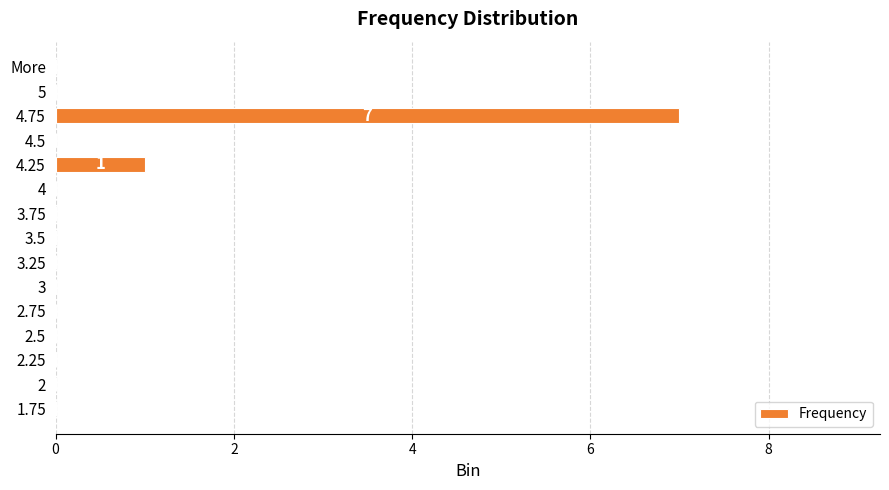

Which has a higher value, More or 4.25?

4.25